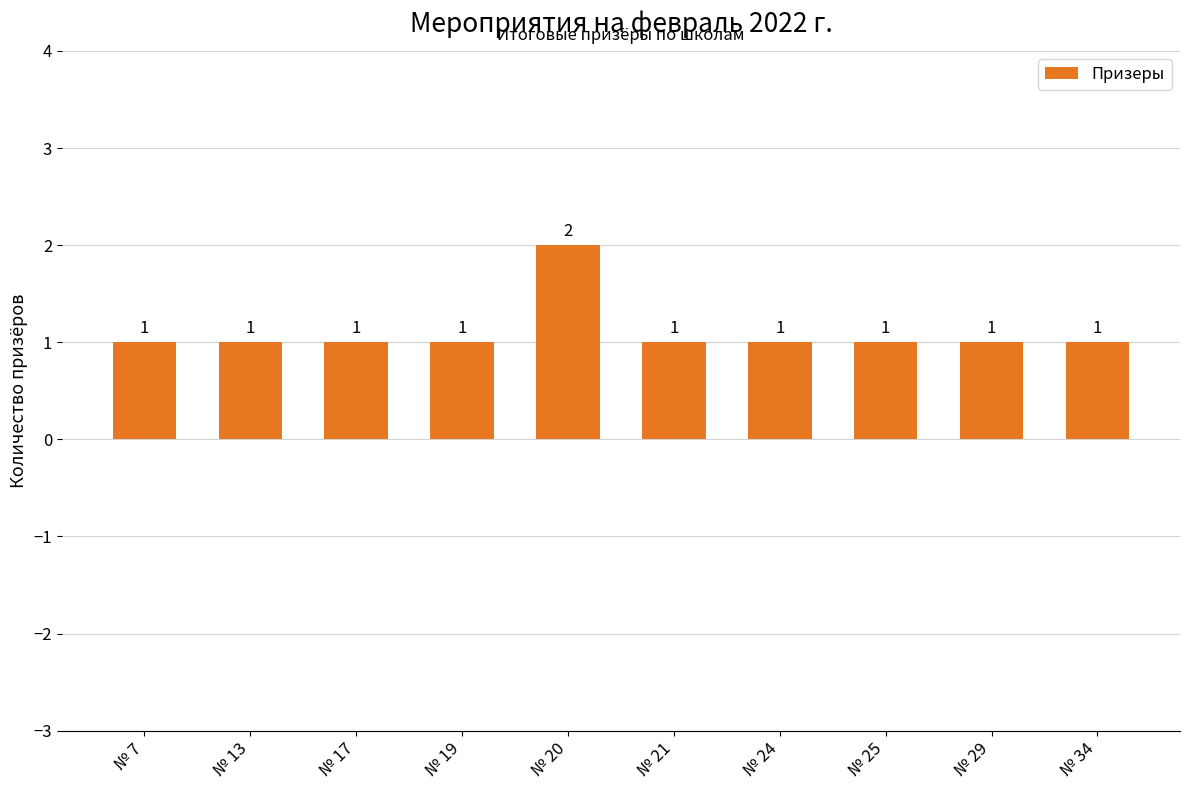

What is the ratio of the value at № 25 to the value at № 34?

1.0